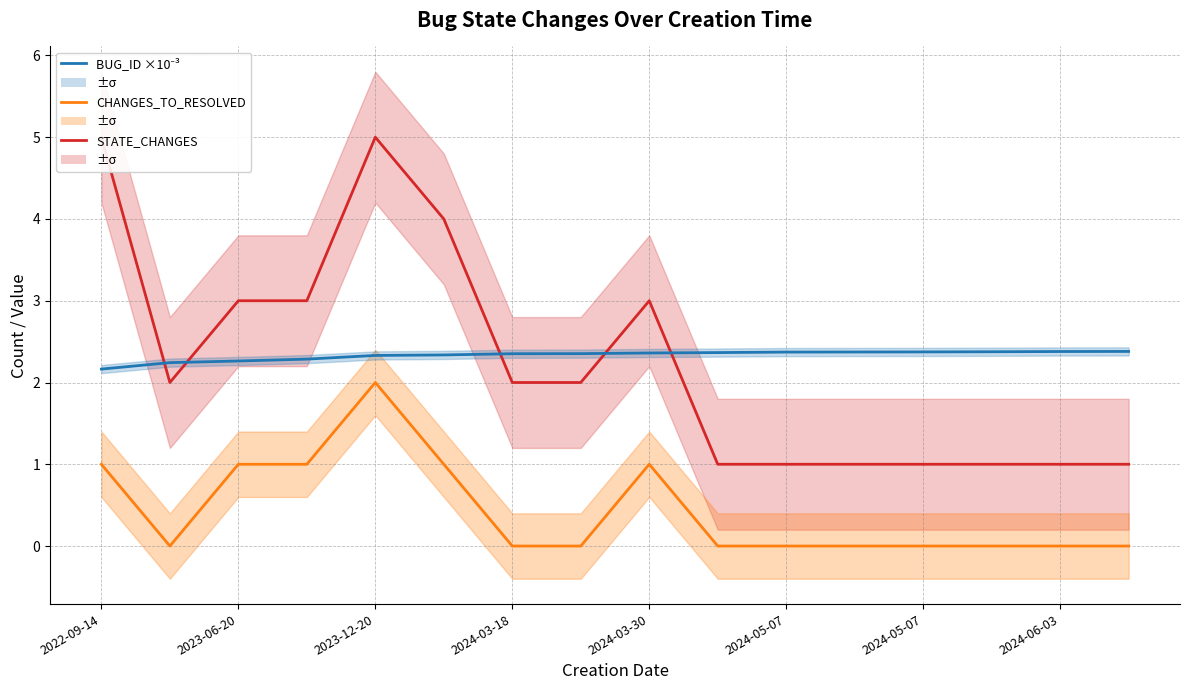

What is the value of the CHANGES_TO_RESOLVED point at the 3rd from the left?

1.0